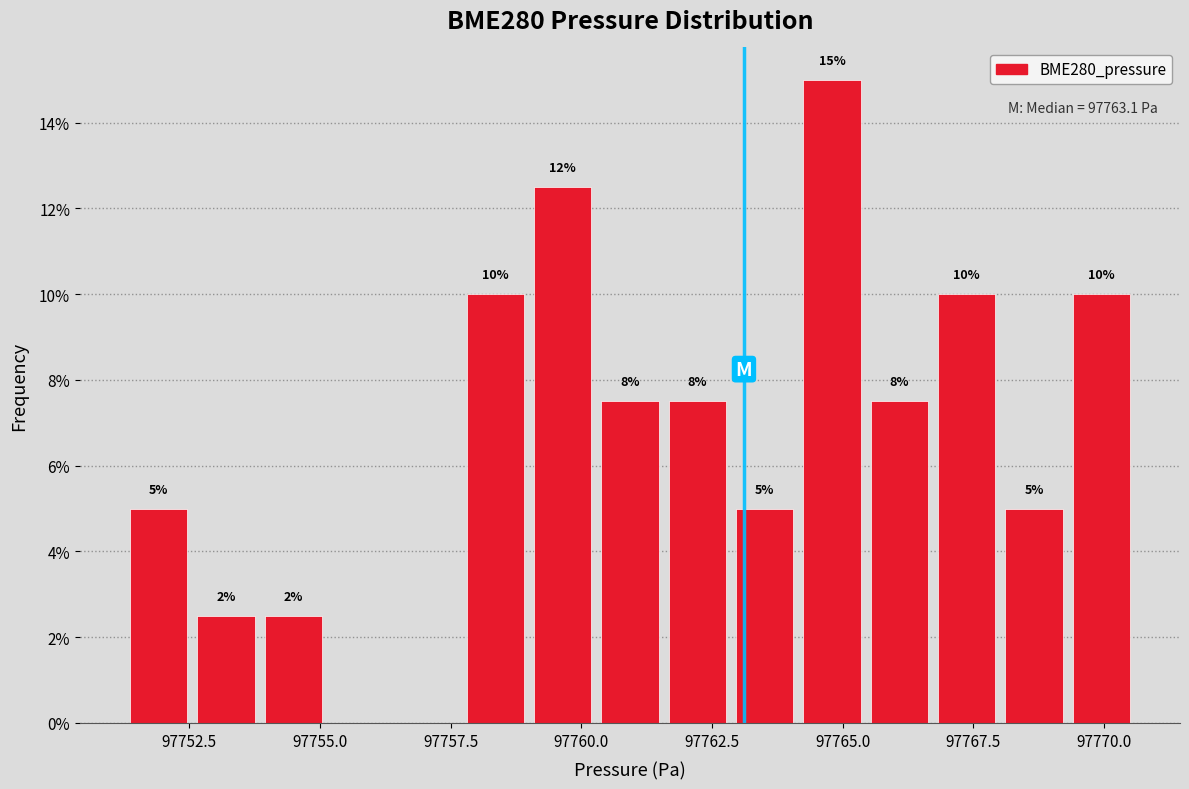

Around what value on the x-axis is the tallest bar? Give the approximate position of its centre, as read against the axis.

97765.0